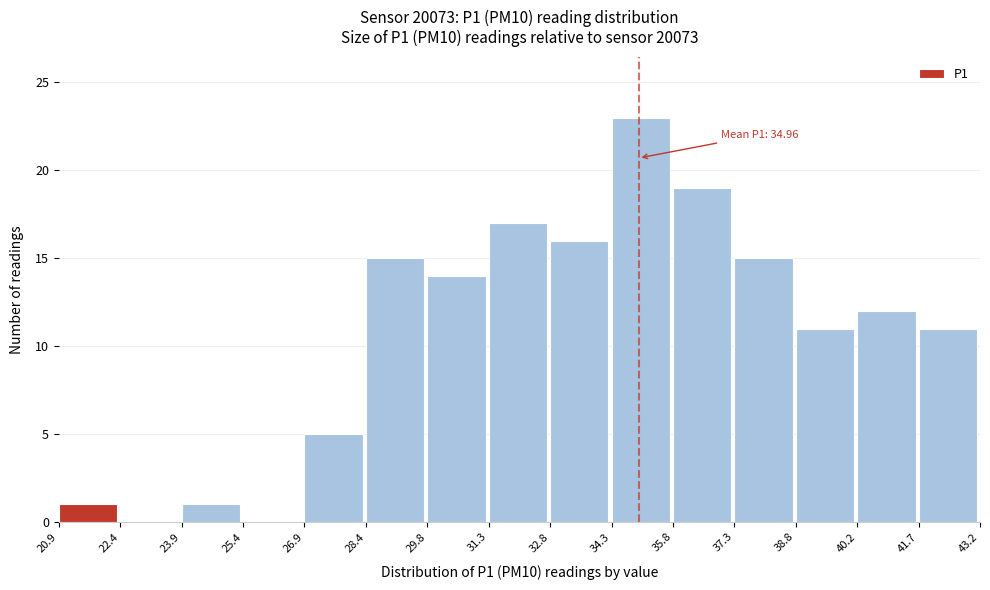

Over which range of the x-axis is the bar tallest?

34.3 to 35.8